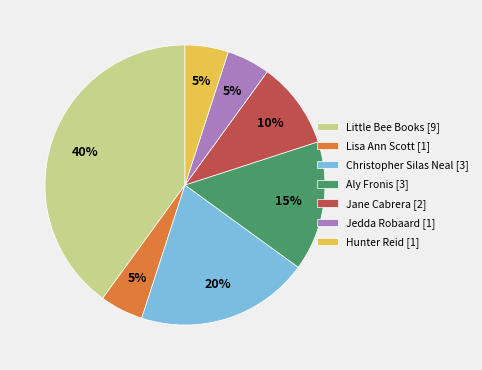

What is the ratio of the value at Aly Fronis [3] to the value at Lisa Ann Scott [1]?

3.0